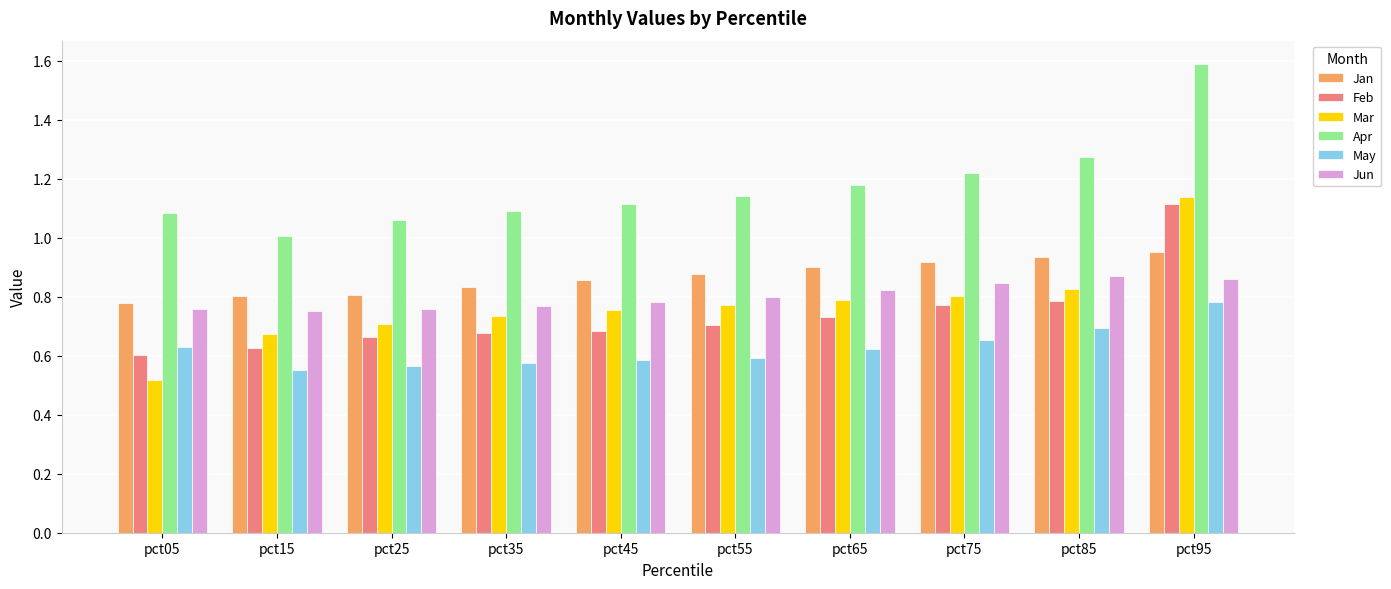

What is the difference between the Apr values at pct15 and pct05?

0.1